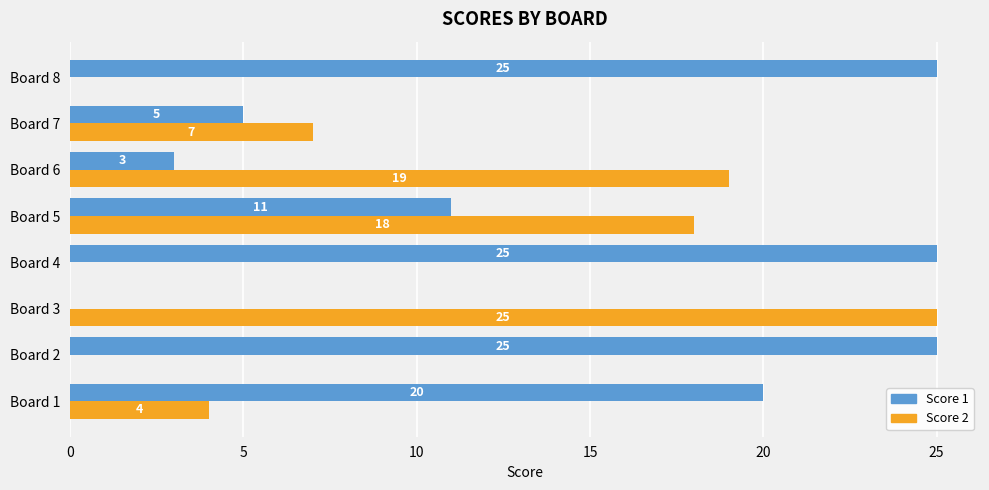

The Score 2 series shows 7 at Board 7. True or false?

True